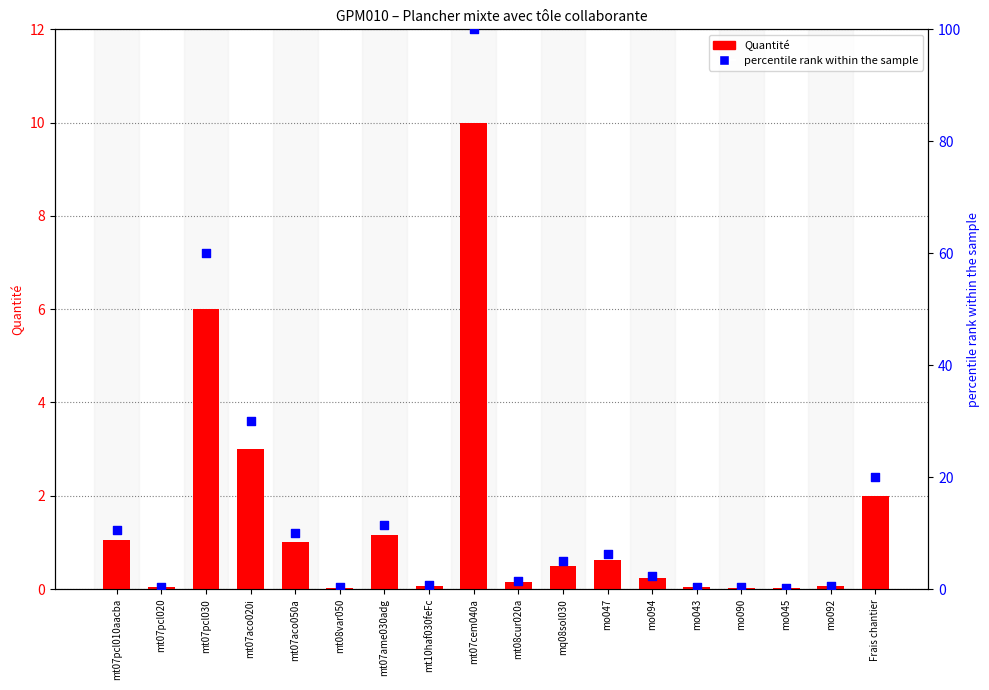

Which series contains the lowest Y value?

Quantité